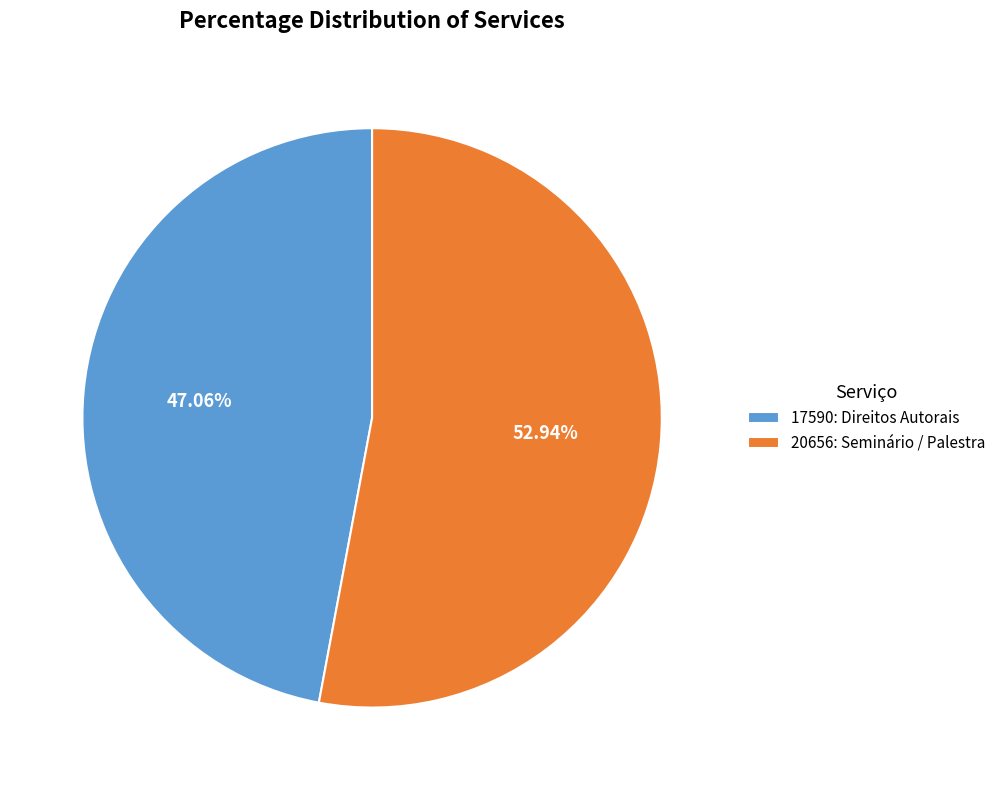

What is the ratio of the value at 20656: Seminário / Palestra to the value at 17590: Direitos Autorais?

1.1